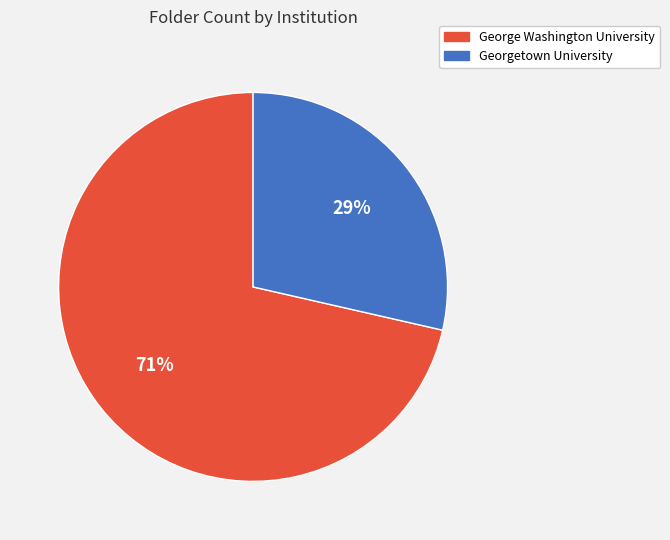

Count the number of slices in the pie.

2